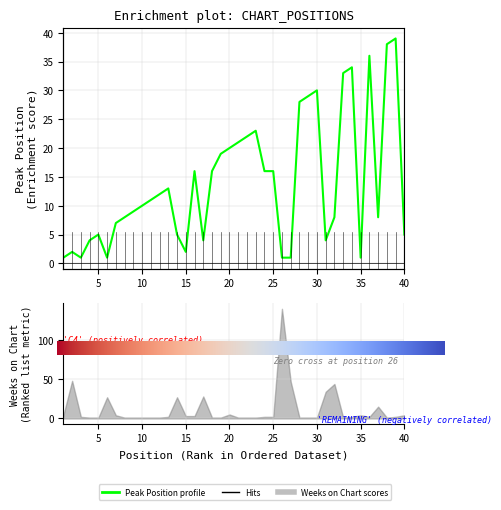

True or false: the data shows 9 at 21.

False